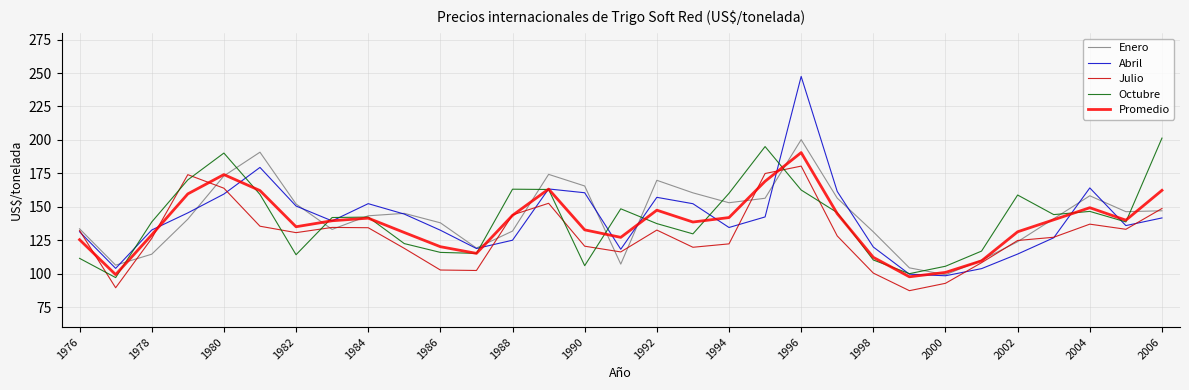

True or false: Julio and Octubre cross at least once.

True